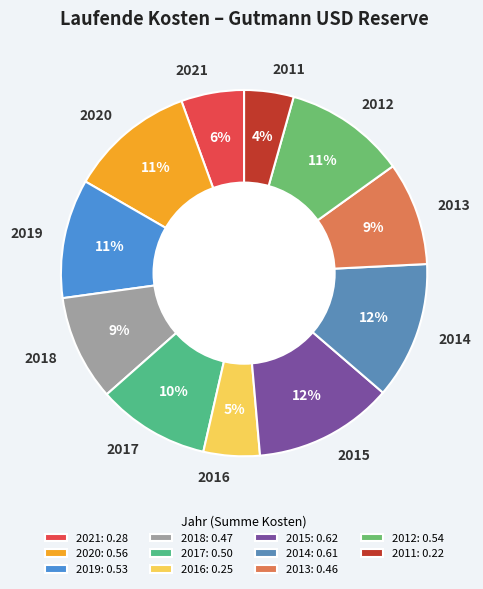

To the nearest percent, what is the difference between the largest and smallest slice percentages?

8%